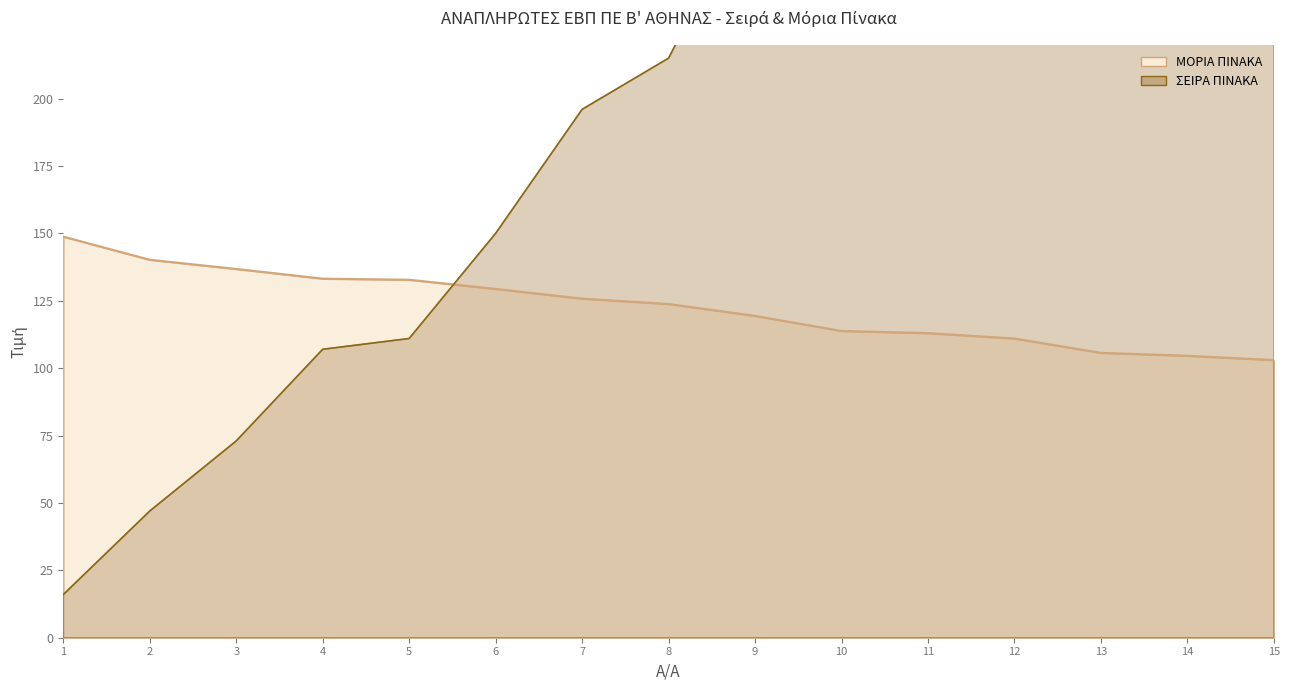

How many intersections are there between ΜΟΡΙΑ ΠΙΝΑΚΑ and ΣΕΙΡΑ ΠΙΝΑΚΑ?

1